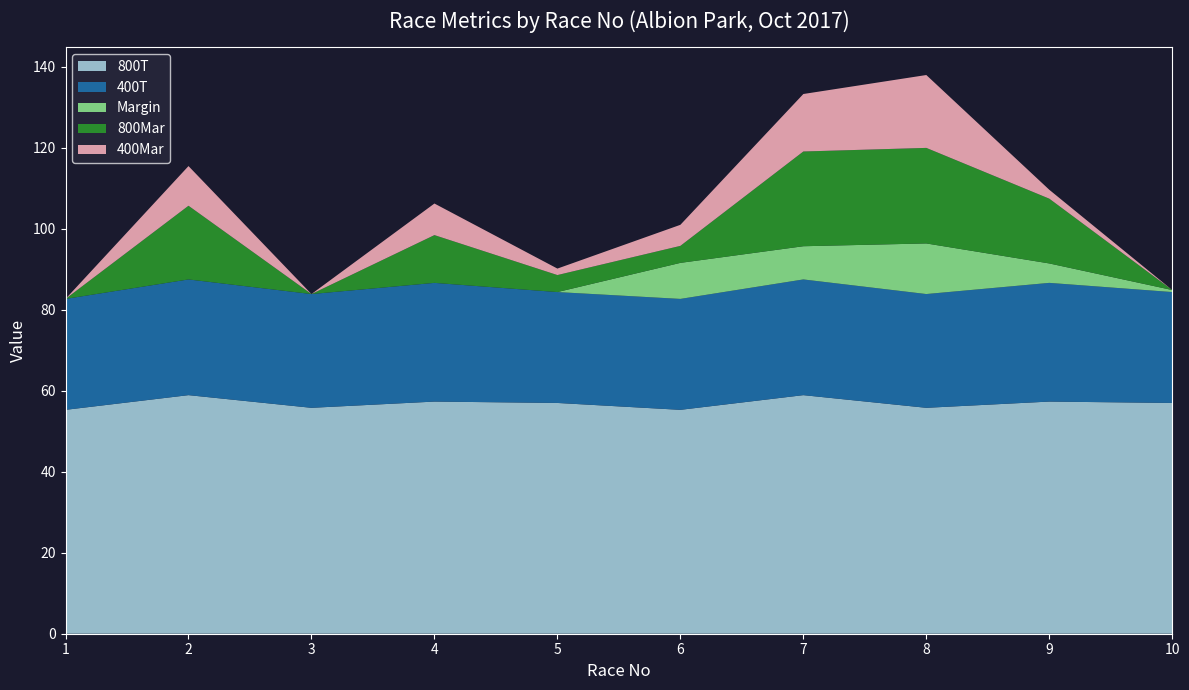

Reading left to right, transcribe all the data shown in this chart.

800T: 1=55.3	2=58.9	3=55.8	4=57.3	5=57.0	6=55.3	7=58.9	8=55.8	9=57.3	10=57.0
400T: 1=27.4	2=28.6	3=28.1	4=29.3	5=27.4	6=27.4	7=28.6	8=28.1	9=29.3	10=27.4
Margin: 1=0.0	2=0.0	3=0.0	4=0.0	5=0.0	6=8.9	7=8.2	8=12.5	9=4.8	10=0.5
800Mar: 1=0.0	2=18.2	3=0.0	4=11.8	5=4.2	6=4.2	7=23.4	8=23.6	9=16.0	10=0.0
400Mar: 1=0.0	2=9.8	3=0.0	4=7.8	5=1.6	6=5.2	7=14.2	8=18.0	9=2.2	10=0.0